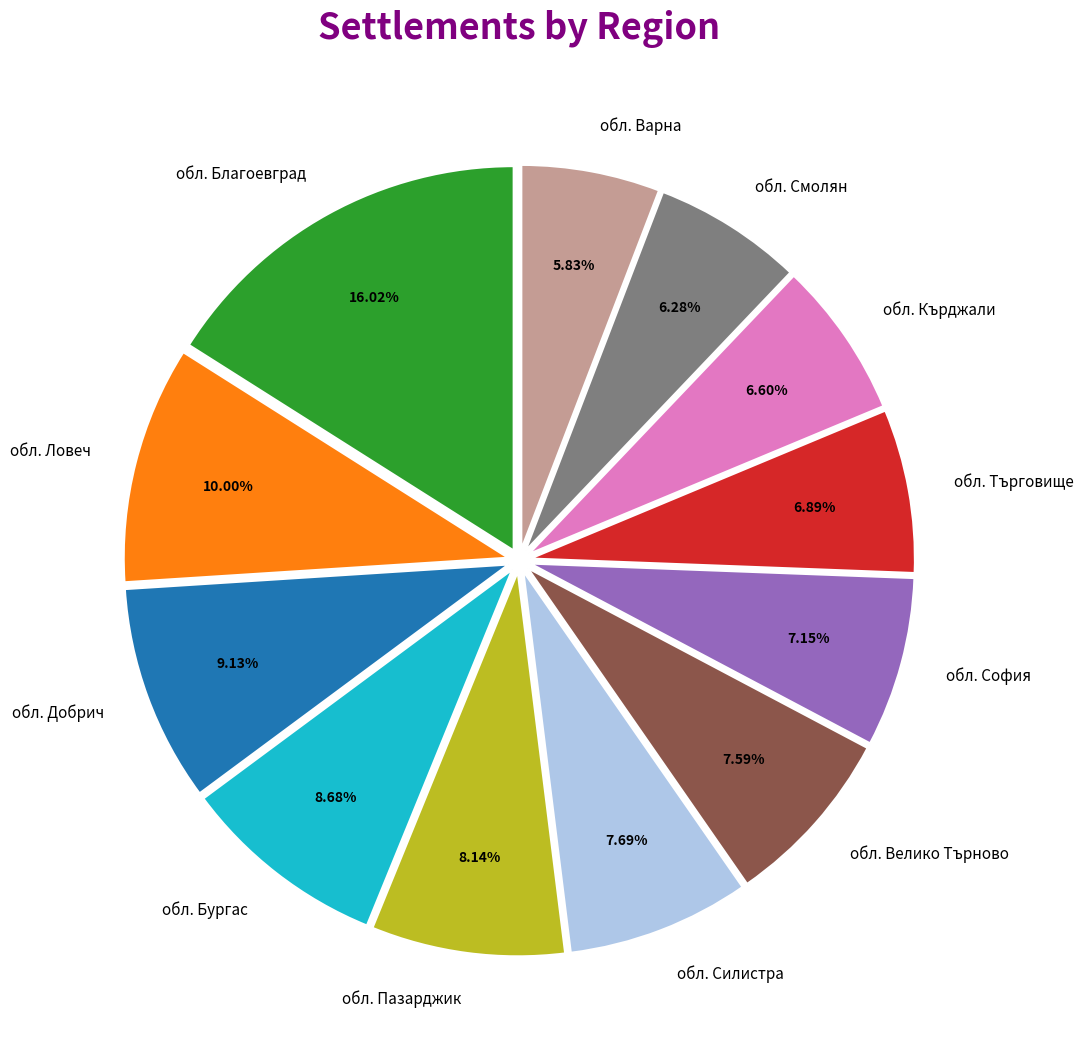

Combined, do обл. Силистра and обл. София account for over 50%?

No